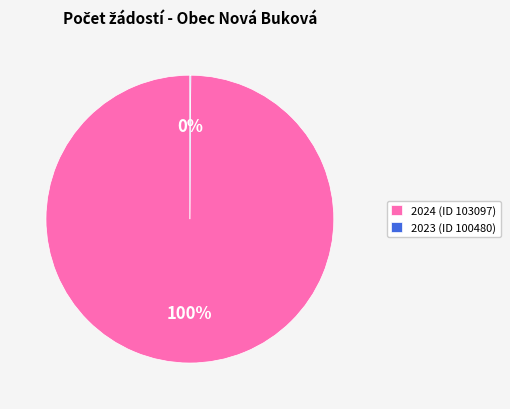

Is it true that 2024 (ID 103097) is 90% of the pie?

False